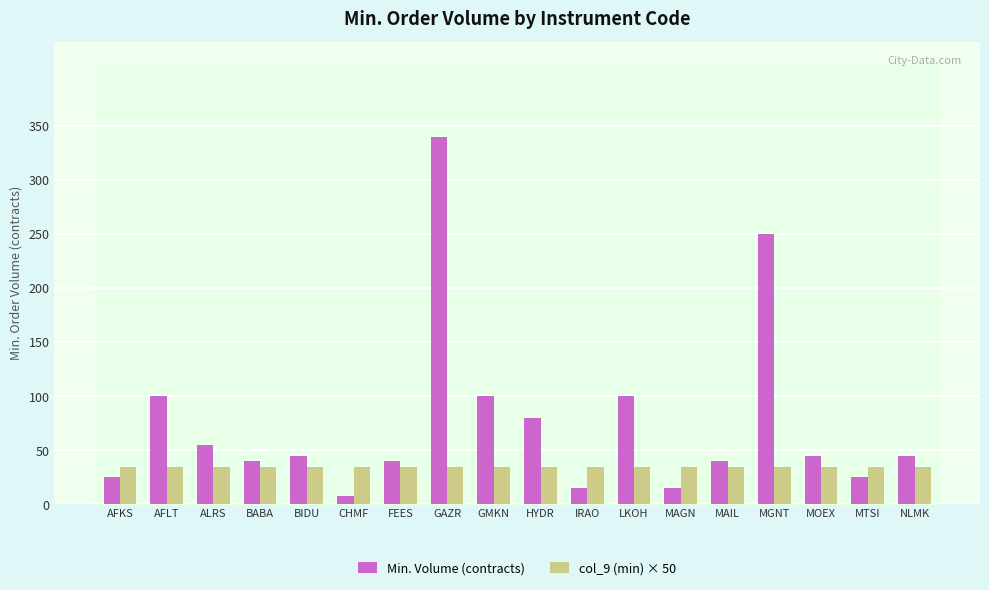

What is the total value across all series at AFLT?

135